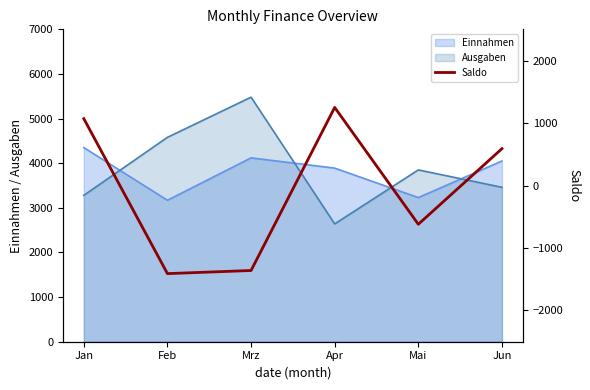

True or false: the data shows -1410 at Feb.

True